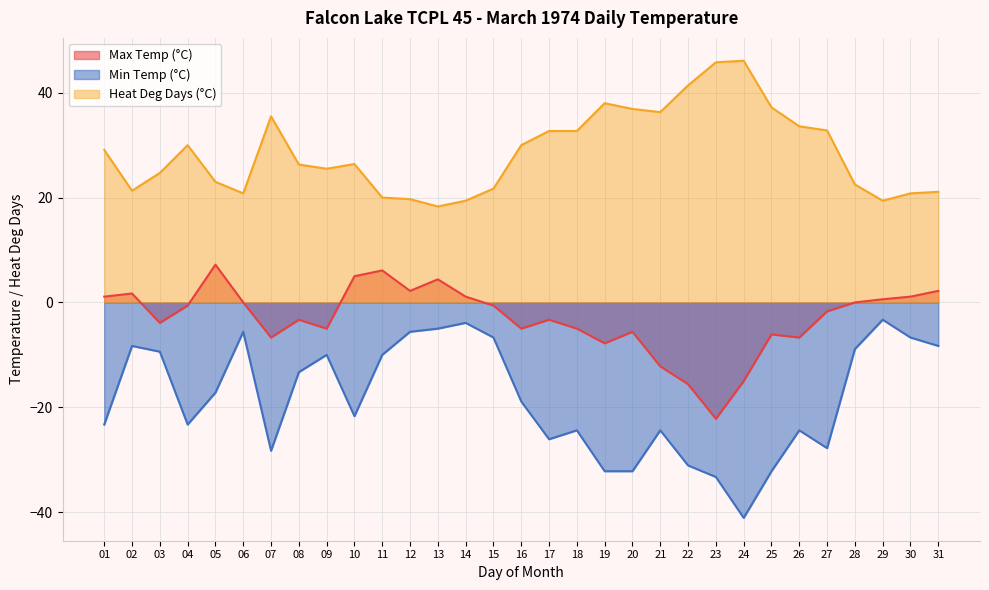

How many series are shown in this chart?

3